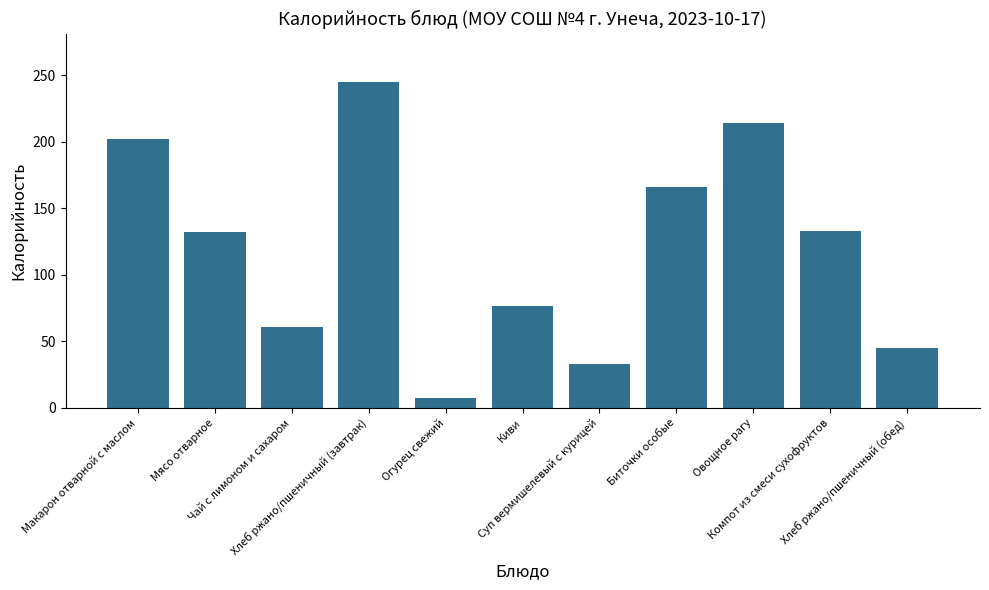

What is the value of the 4th bar from the left?

244.8